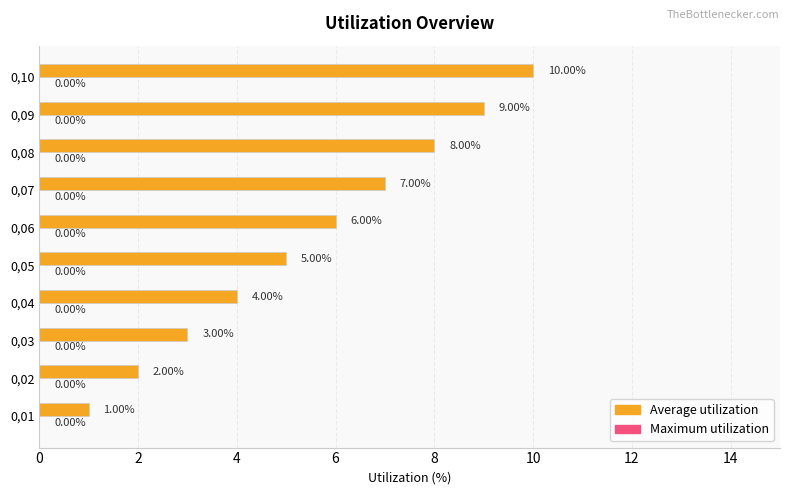

What is the sum of all values?

55.0